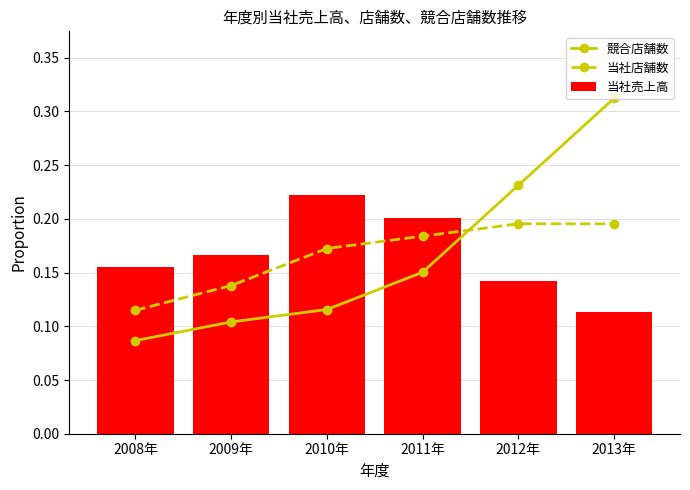

What is the lowest value of the 当社店舗数 series?

0.1